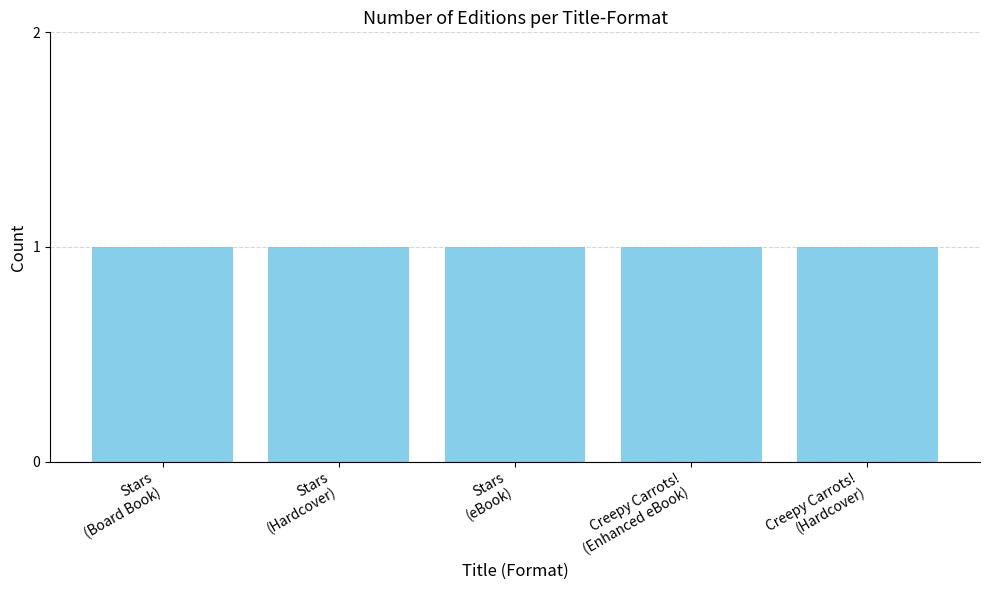

Approximately how many times larger is the value at Creepy Carrots! (Enhanced eBook) compared to Stars (eBook)?

1.0